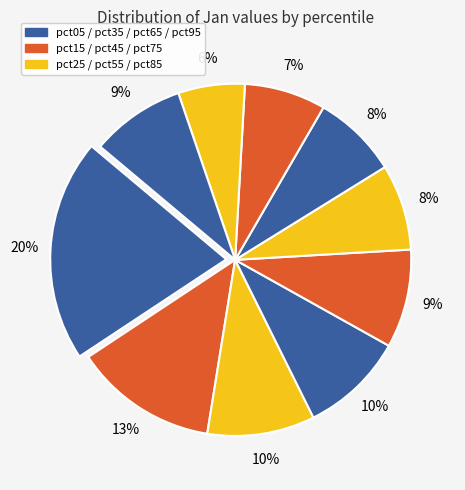

Does any single category account for the majority?

No